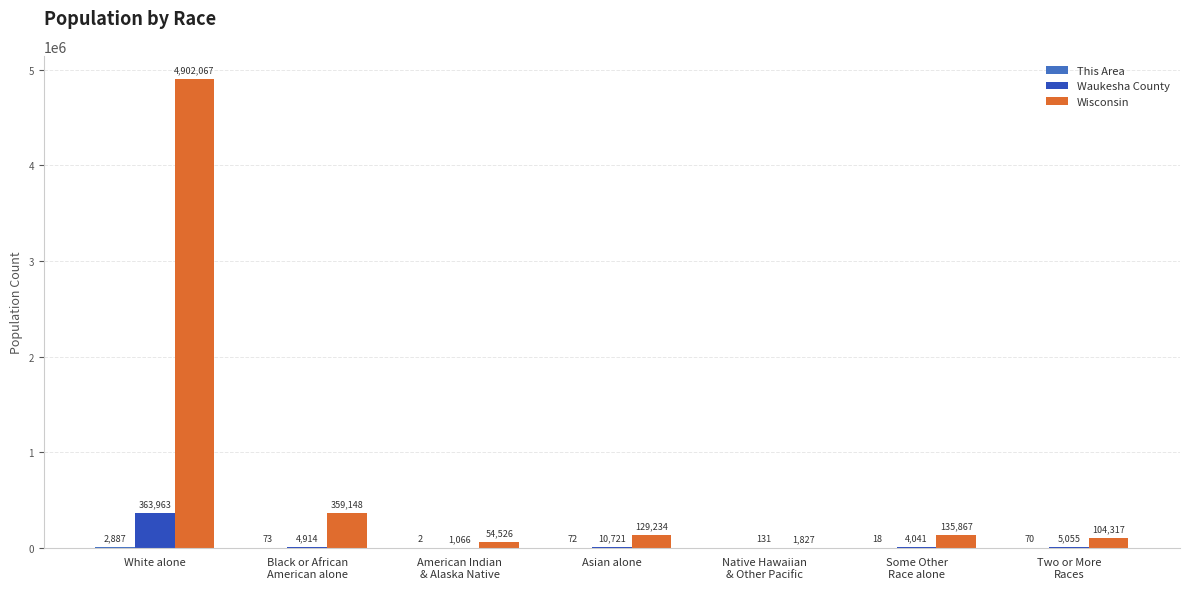

At which label is Waukesha County closest to 182047?

Asian alone